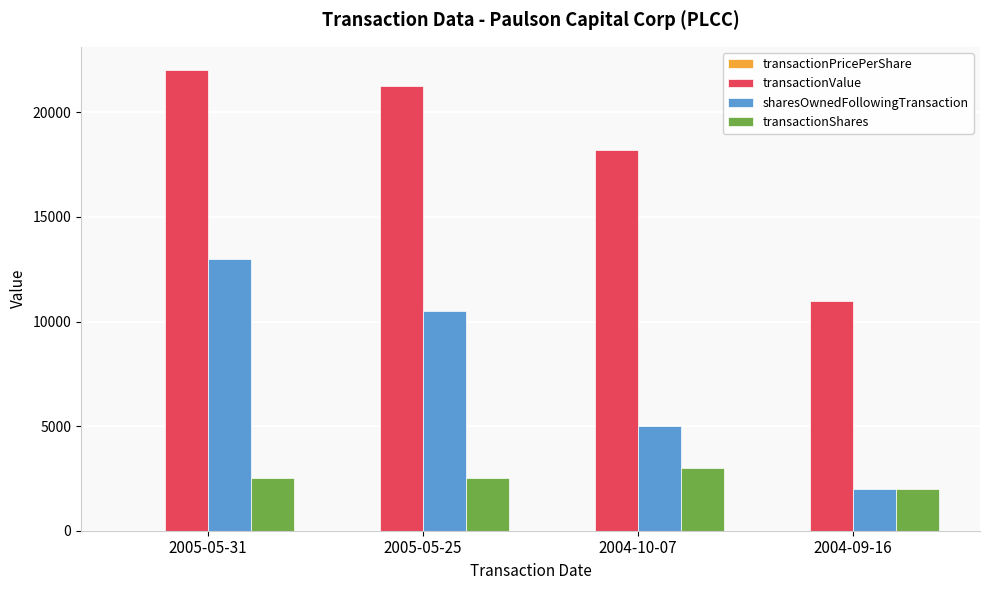

Between 2005-05-31 and 2004-09-16, which series saw the biggest shift?

transactionValue